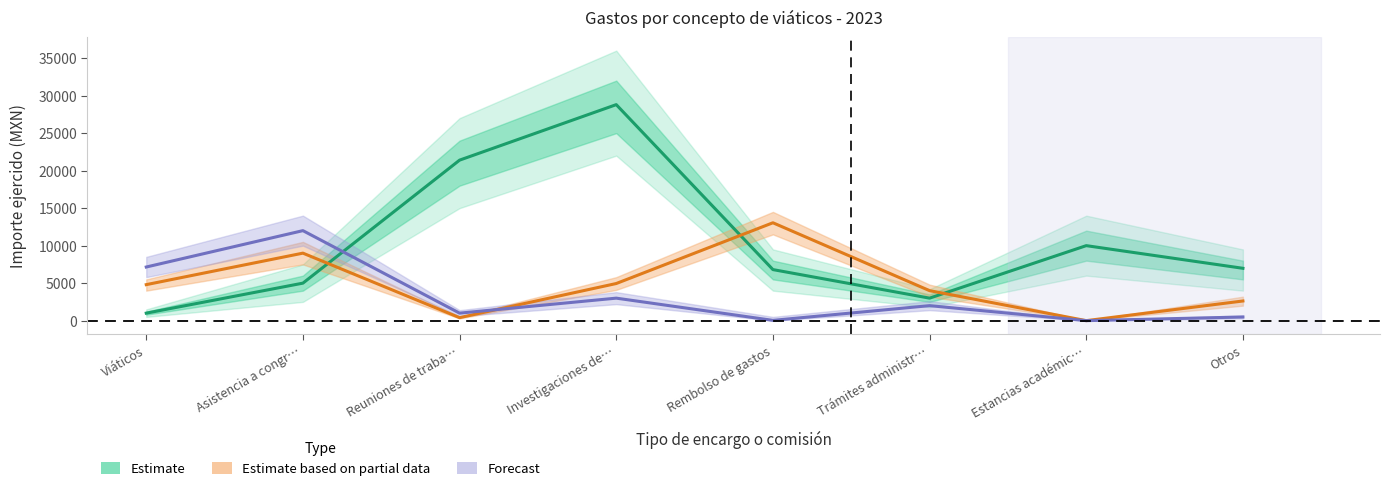

What is the maximum value for Estimate based on partial data?

13050.0